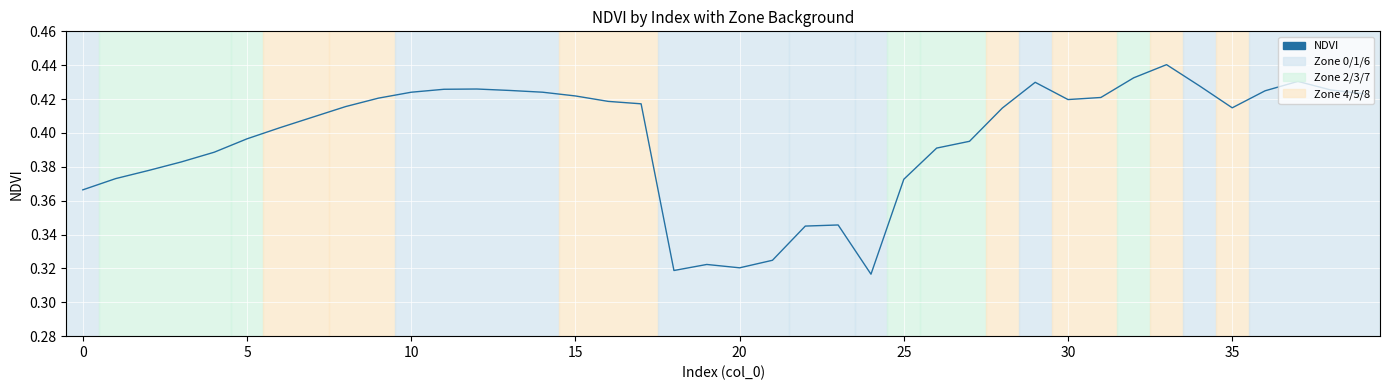

What is the average value?

0.4